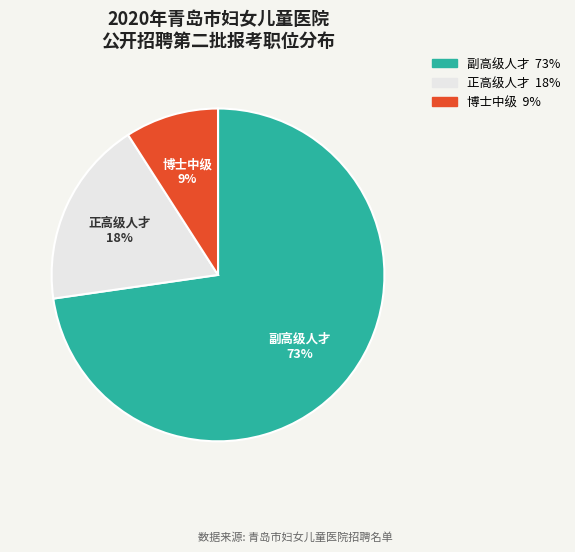

To the nearest percent, what percentage of the pie is 博士中级?

9%